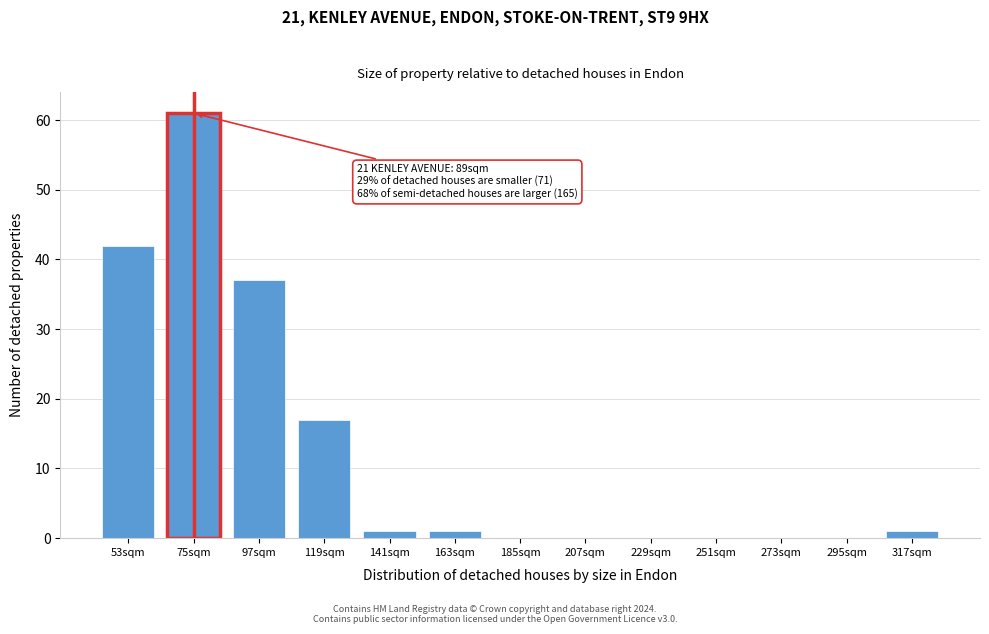

Reading left to right, list all the values displayed in this chart.

53sqm=42	75sqm=61	97sqm=37	119sqm=17	141sqm=1	163sqm=1	185sqm=0	207sqm=0	229sqm=0	251sqm=0	273sqm=0	295sqm=0	317sqm=1